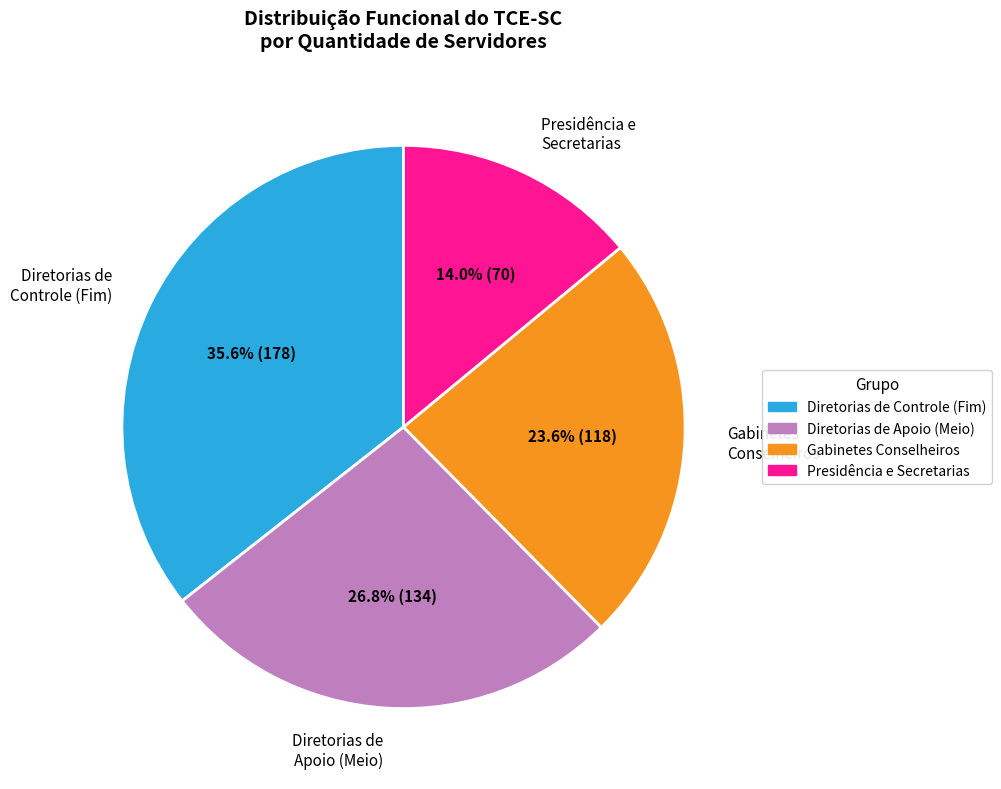

Is there a majority slice in this chart?

No